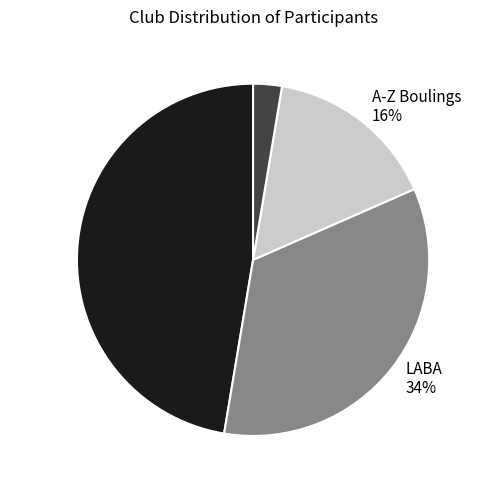

Approximately how many times larger is the value at A-Z Boulings compared to TenPin?

0.3